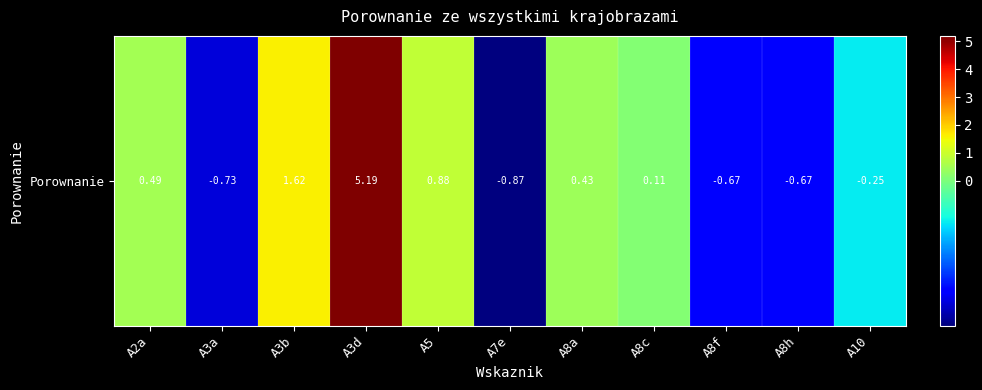

Is it true that the value at A3b is 1.1?

False